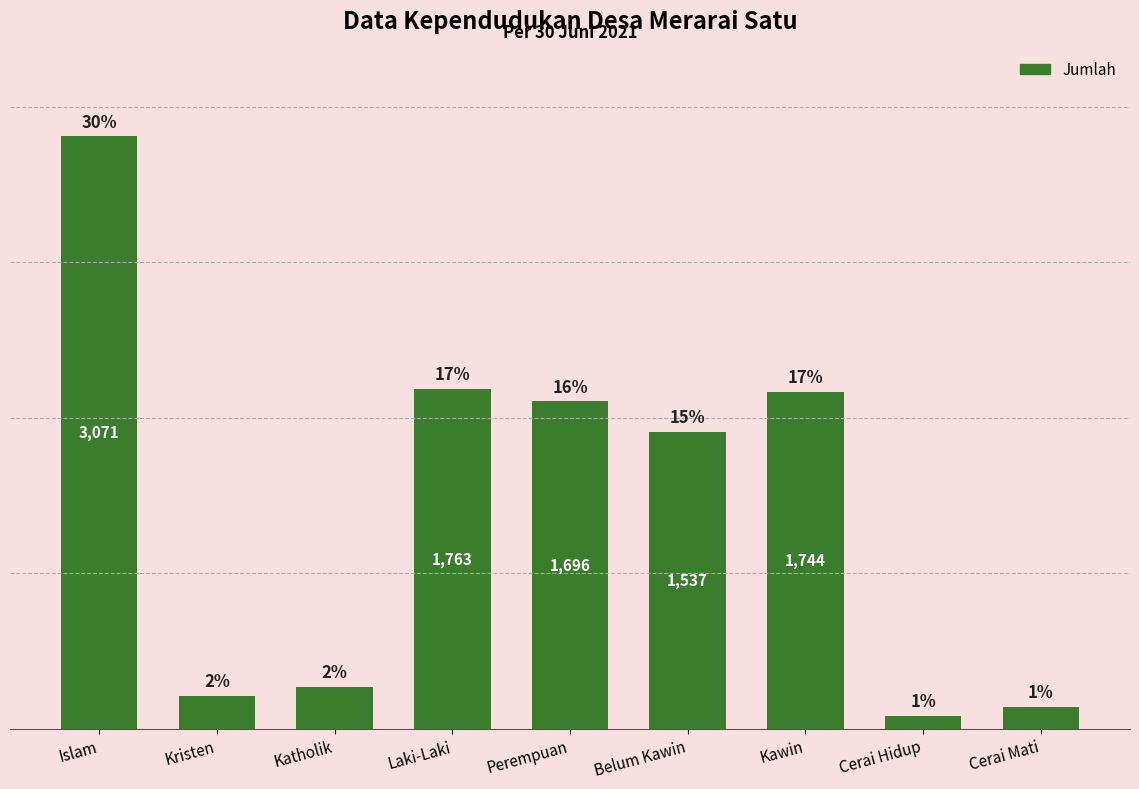

What is the greatest value displayed?

3071